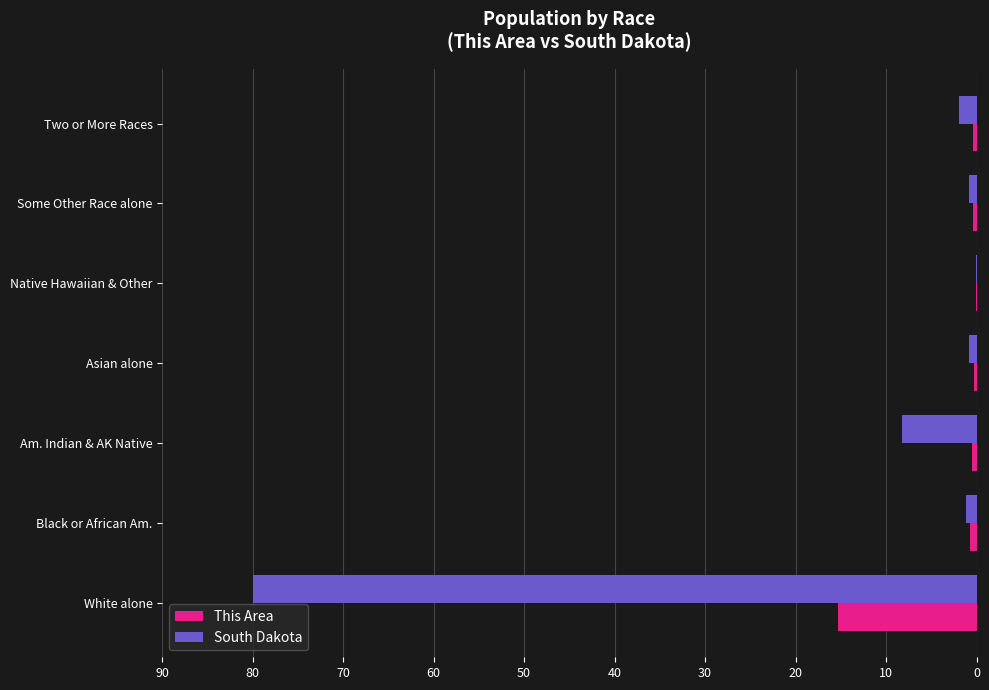

What is the sum of all South Dakota values?

93.1